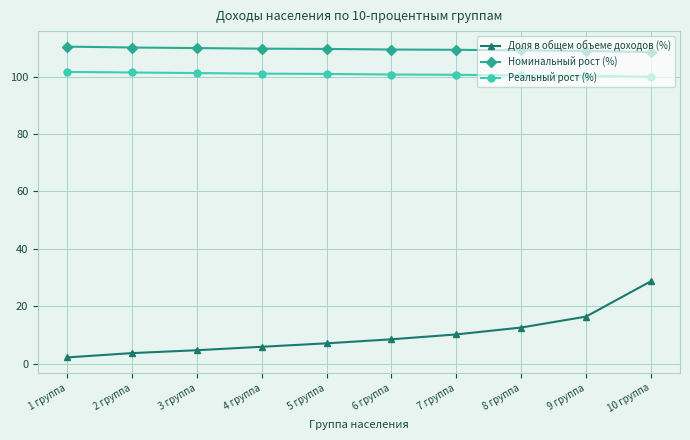

Which series has the widest spread of values?

Доля в общем объеме доходов (%)